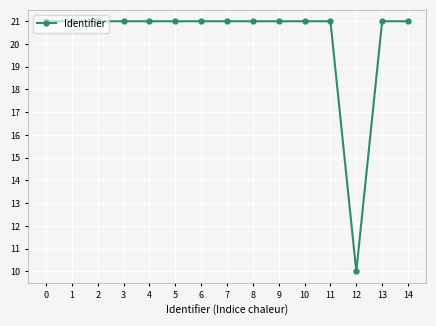

Reading right to left, what are all the values shown in this chart?

14=21.0	13=21.0	12=10.0	11=21.0	10=21.0	9=21.0	8=21.0	7=21.0	6=21.0	5=21.0	4=21.0	3=21.0	2=21.0	1=21.0	0=21.0